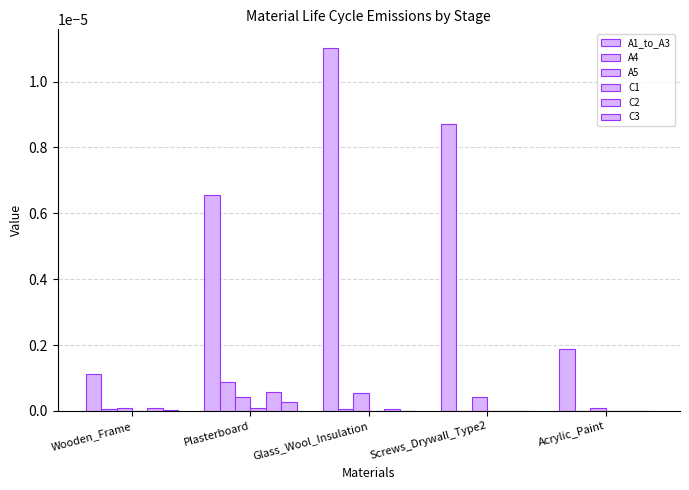

How many series are shown in this chart?

6